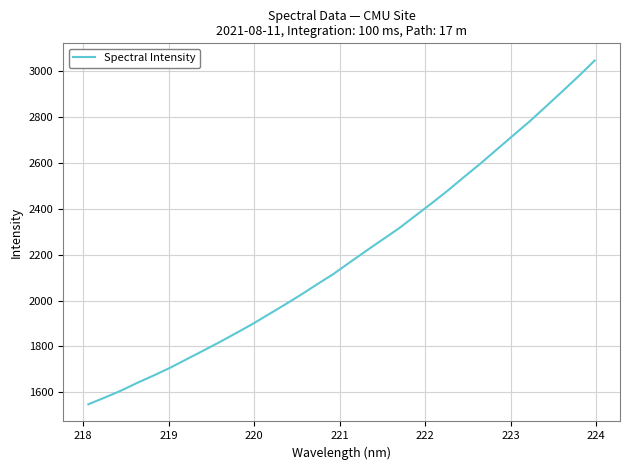

Reading left to right, transcribe all the data shown in this chart.

1547.9	1576.9	1607.4	1641.5	1673.3	1706.9	1743.8	1780.5	1817.7	1856.5	1896.0	1938.4	1981.0	2024.9	2070.8	2115.8	2166.5	2216.5	2265.4	2314.2	2368.8	2423.2	2479.3	2538.6	2596.9	2657.9	2719.3	2779.8	2844.7	2910.3	2976.6	3045.8